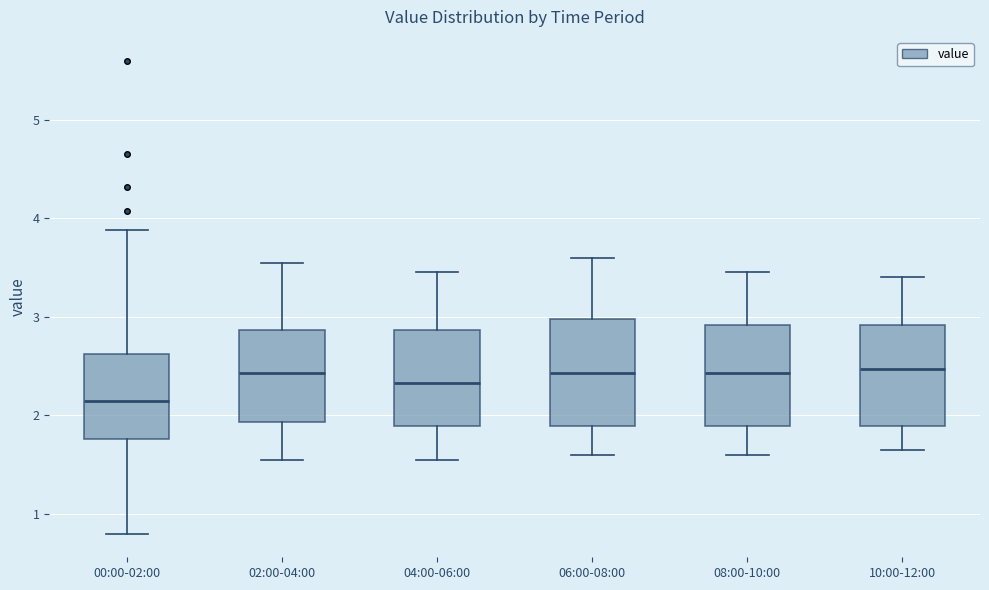

Reading left to right, transcribe this box plot: for each box, give where its median line is, the range the box spans, and where its two whiskers end, as read against the y-axis. The values are not printed on the chart, so give them approximately, as read against the axis.

00:00-02:00: median 2.2, box 1.8 to 2.6, whiskers 0.8 to 3.9
02:00-04:00: median 2.4, box 1.9 to 2.9, whiskers 1.6 to 3.6
04:00-06:00: median 2.3, box 1.9 to 2.9, whiskers 1.6 to 3.5
06:00-08:00: median 2.4, box 1.9 to 3.0, whiskers 1.6 to 3.6
08:00-10:00: median 2.4, box 1.9 to 2.9, whiskers 1.6 to 3.5
10:00-12:00: median 2.5, box 1.9 to 2.9, whiskers 1.7 to 3.4